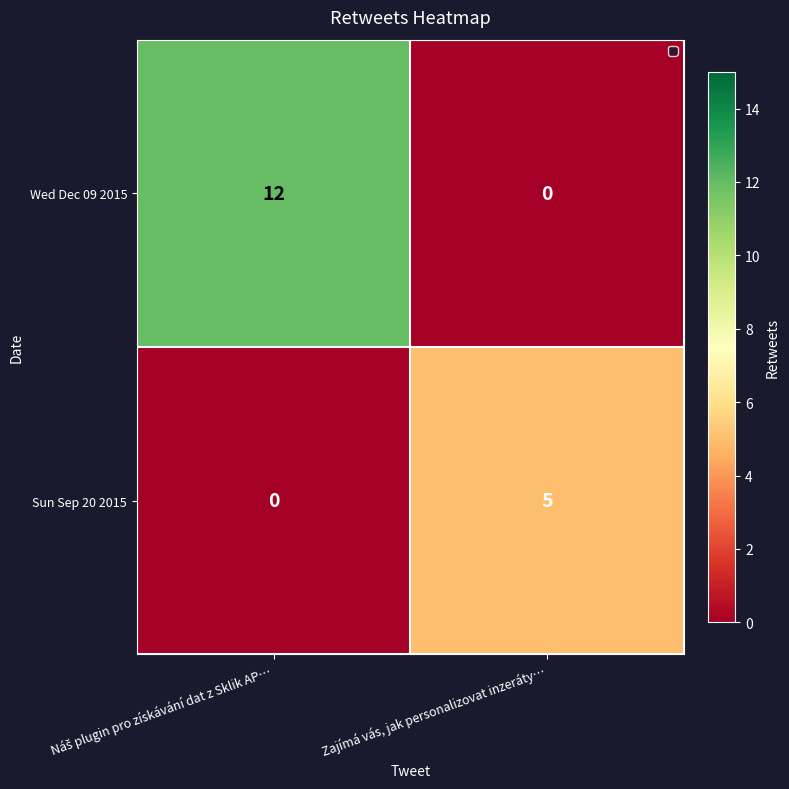

What is the approximate value of Sun Sep 20 2015 at Zajímá vás, jak personalizovat inzeráty…?

5